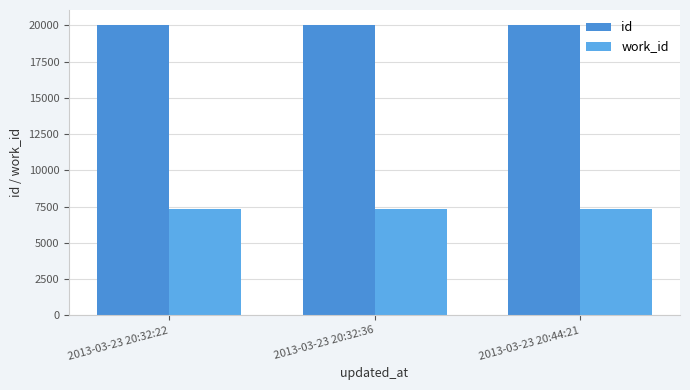

Reading left to right, list all the values displayed in this chart.

id: 2013-03-23 20:32:22=20059	2013-03-23 20:32:36=20060	2013-03-23 20:44:21=20065
work_id: 2013-03-23 20:32:22=7365	2013-03-23 20:32:36=7365	2013-03-23 20:44:21=7365